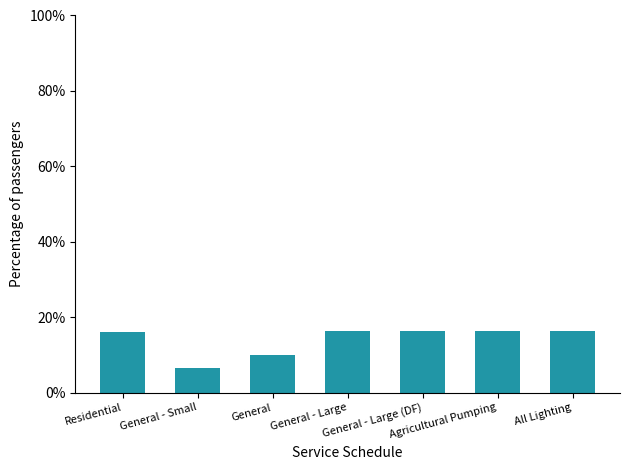

True or false: the data shows 16.2 at General - Large.

True